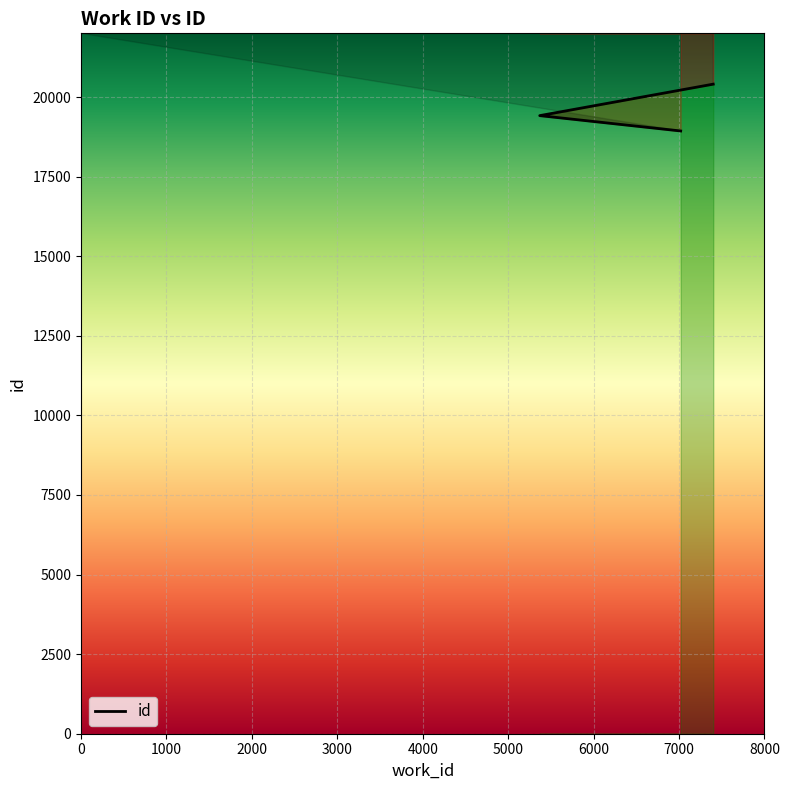

Which label corresponds to the largest value in the chart?

7400